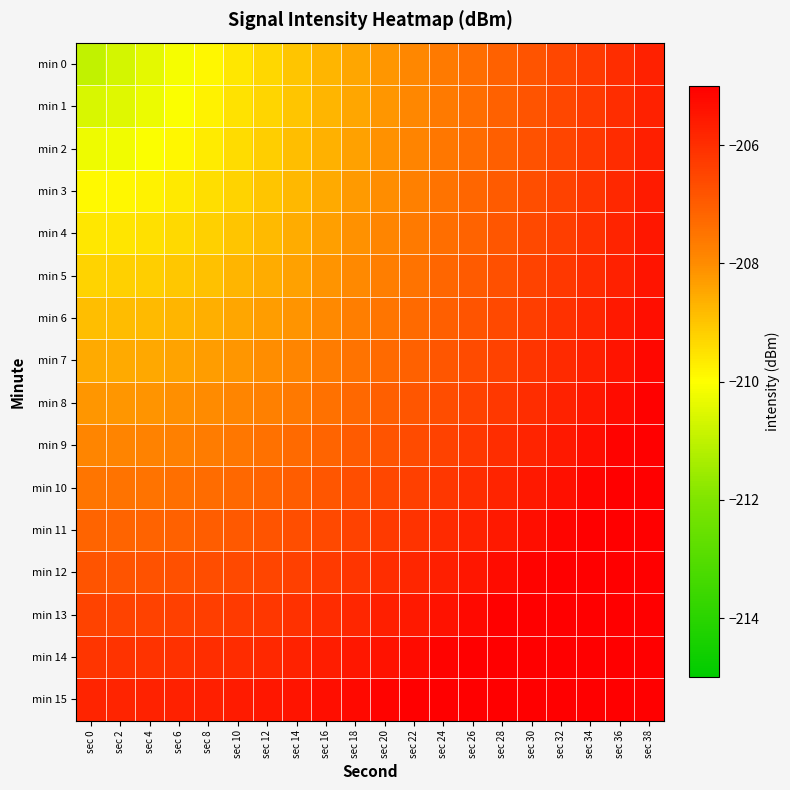

Which category has the highest value across all series?

sec 38